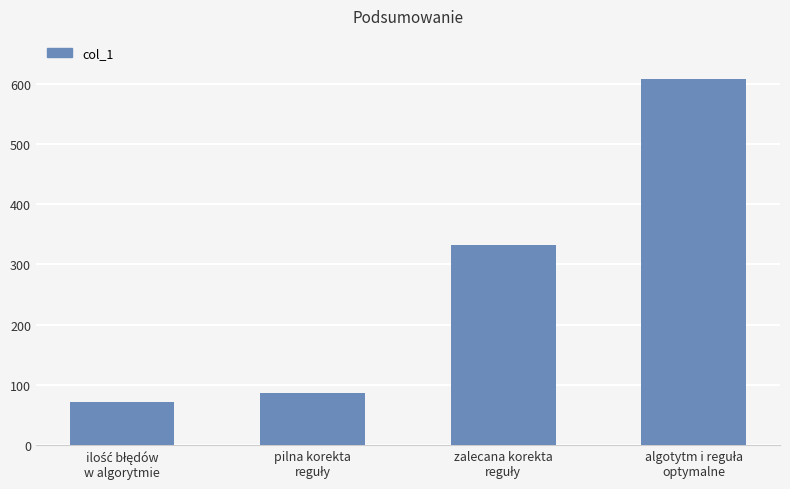

What is the average value?

275